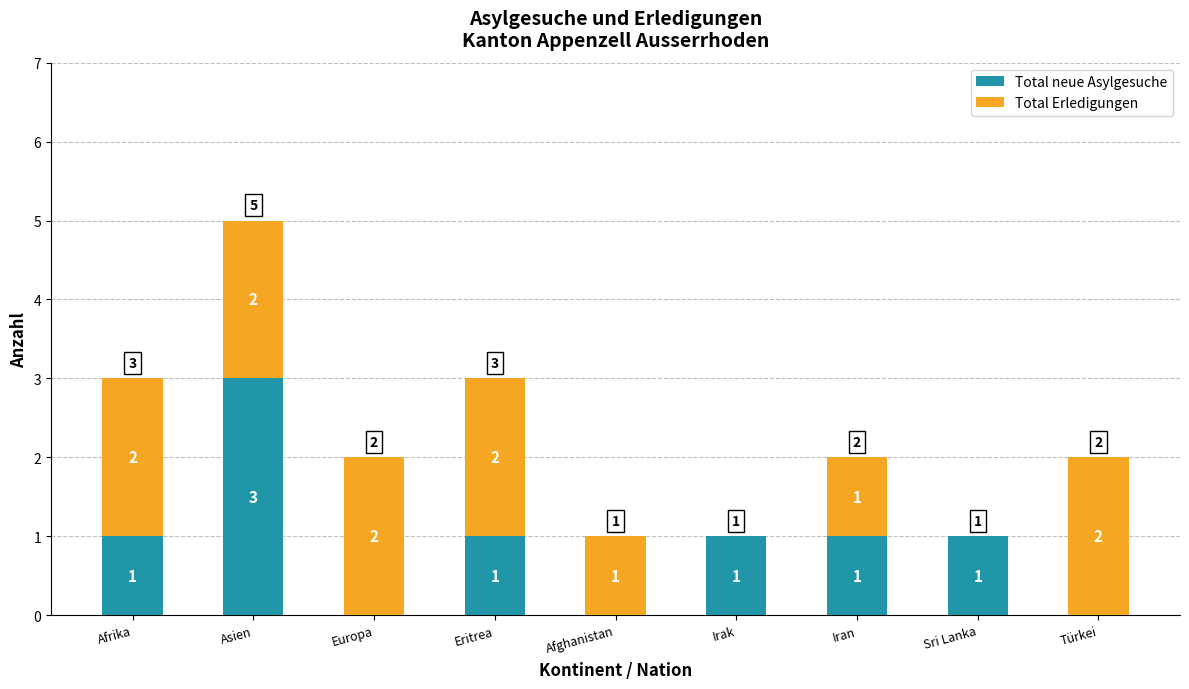

What is the highest value of the Total neue Asylgesuche series?

3